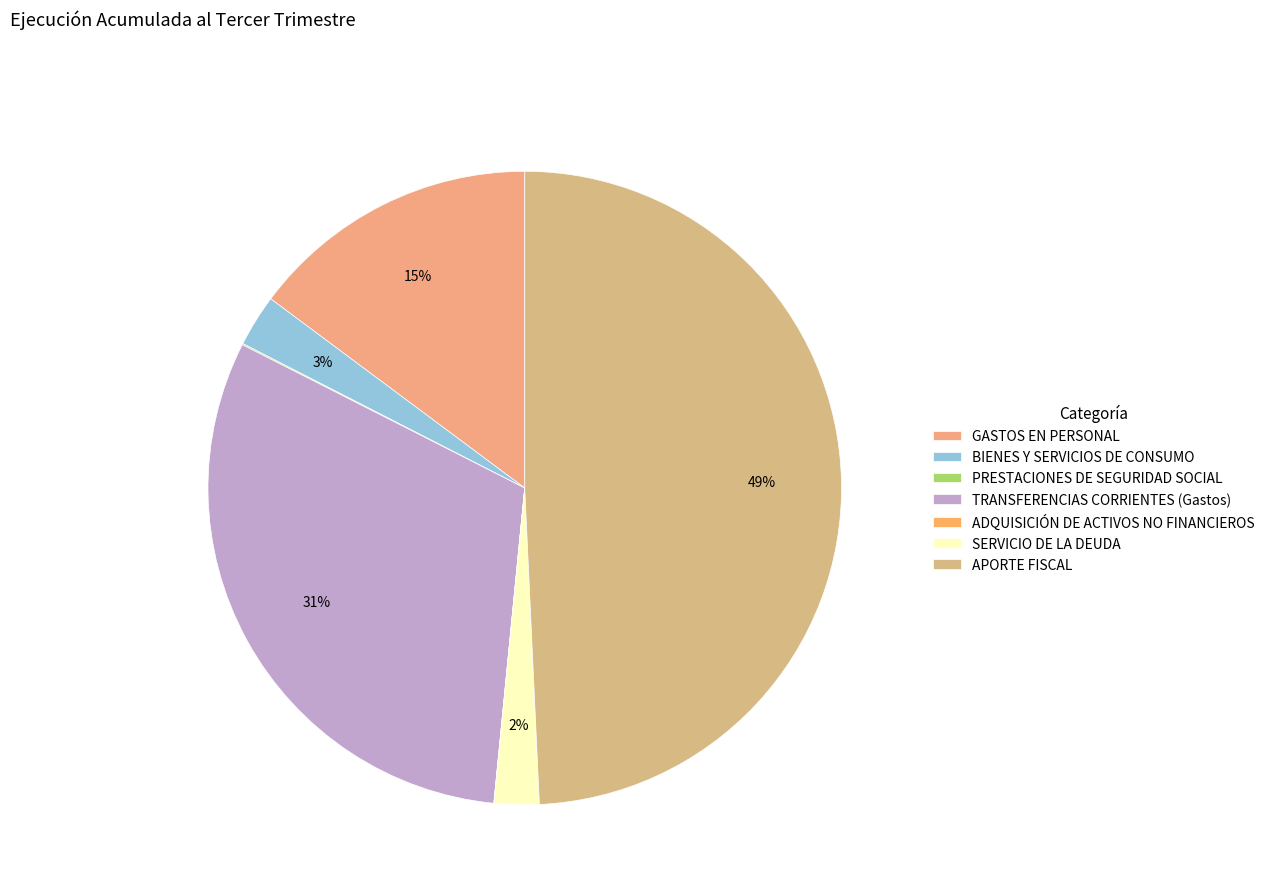

What portion of the pie excludes PRESTACIONES DE SEGURIDAD SOCIAL?

99.9%